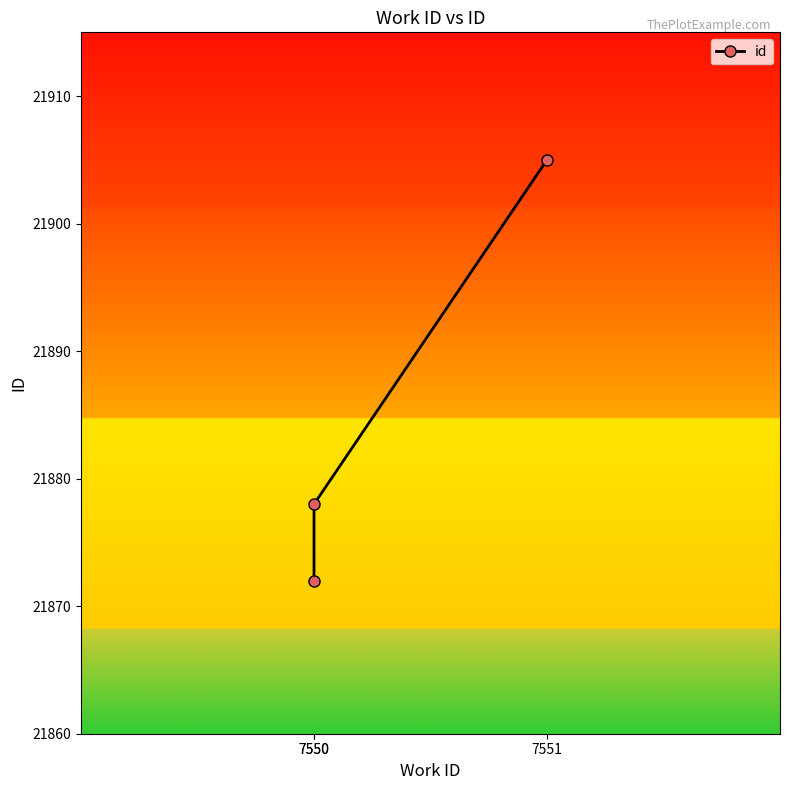

Which has a higher value, 7551 or 7550?

7551